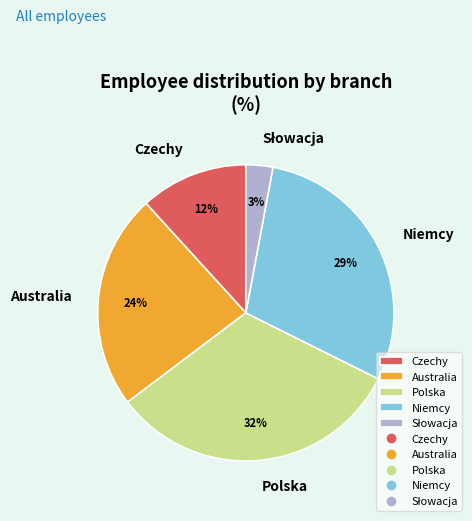

To the nearest percent, what portion does Australia represent?

24%